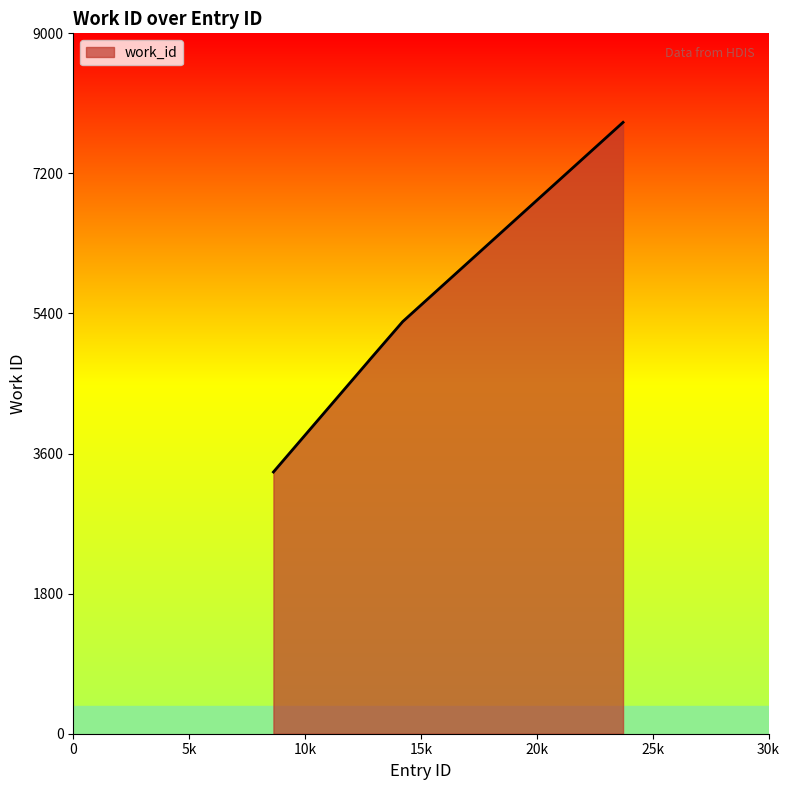

What is the smallest value displayed?

3363